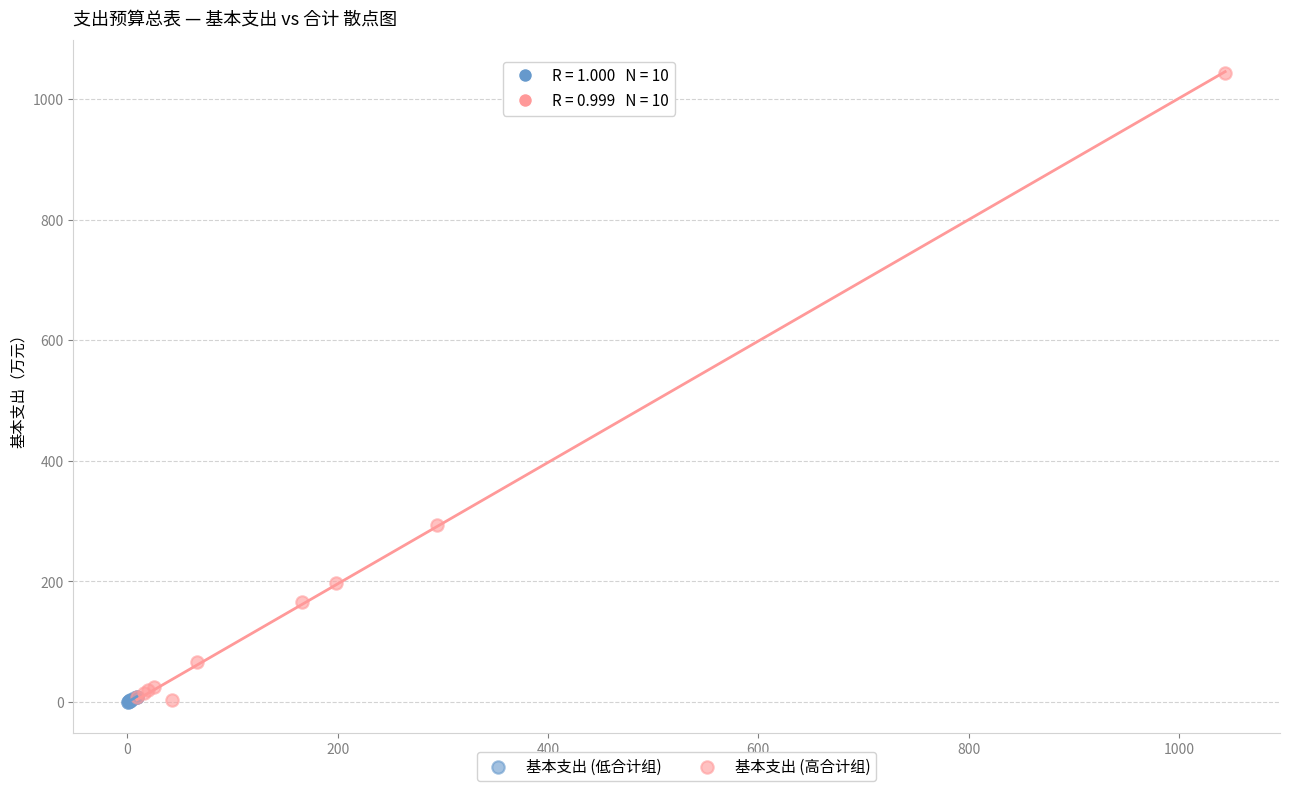

Which series reaches the maximum Y coordinate?

基本支出 (高合计组)